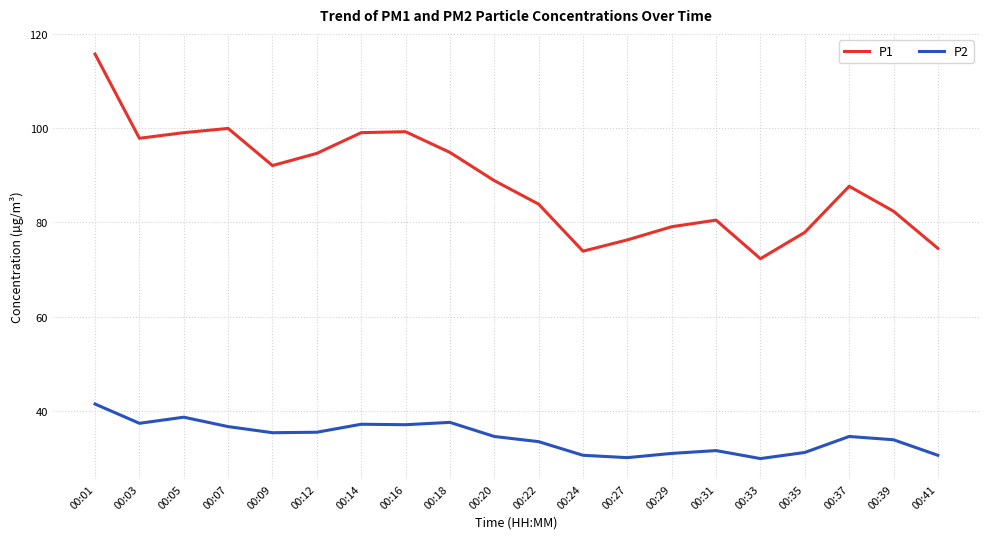

What is the difference between the second highest and minimum values in the P2 series?

8.8